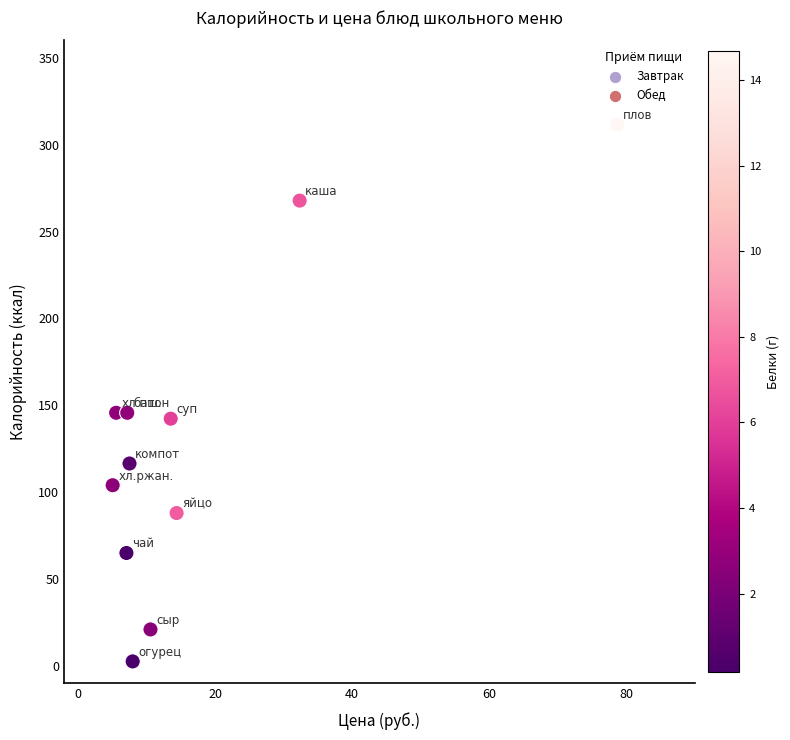

What is the average Y value?

128.2